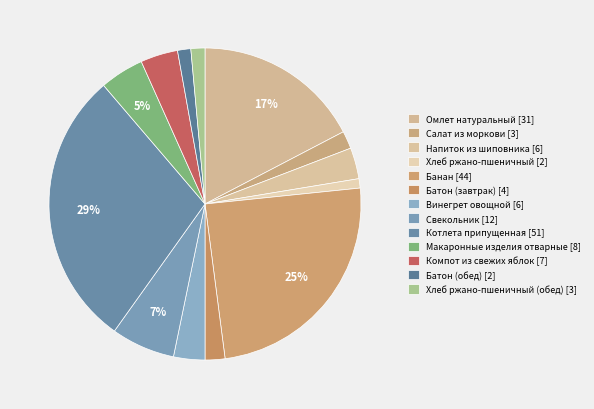

Which slice is the largest?

Котлета припущенная